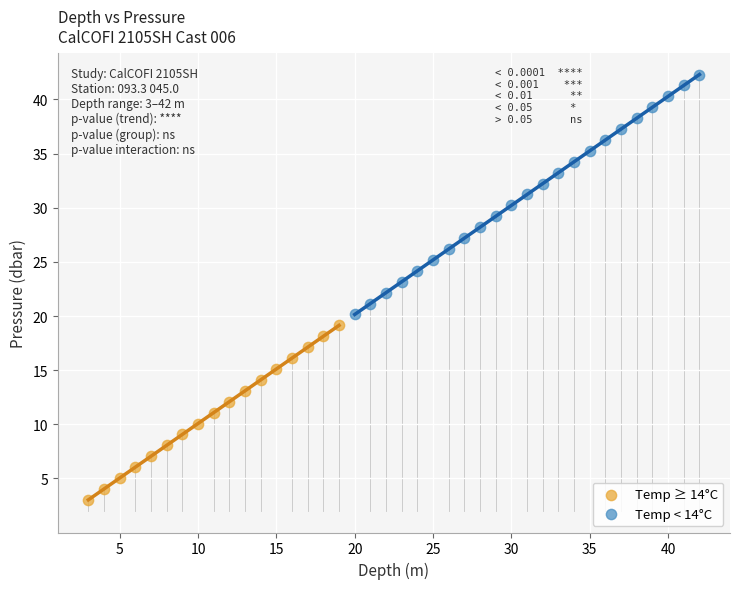

Which series contains the highest Y value?

Temp < 14°C